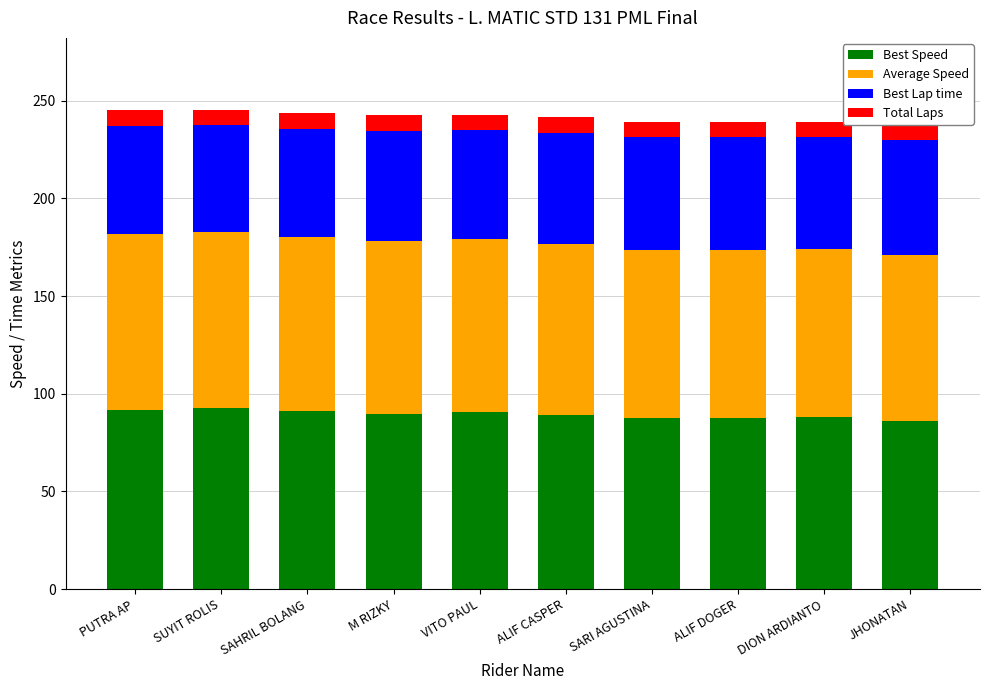

List the series in order of their peak value, highest first.

Best Speed, Average Speed, Best Lap time, Total Laps